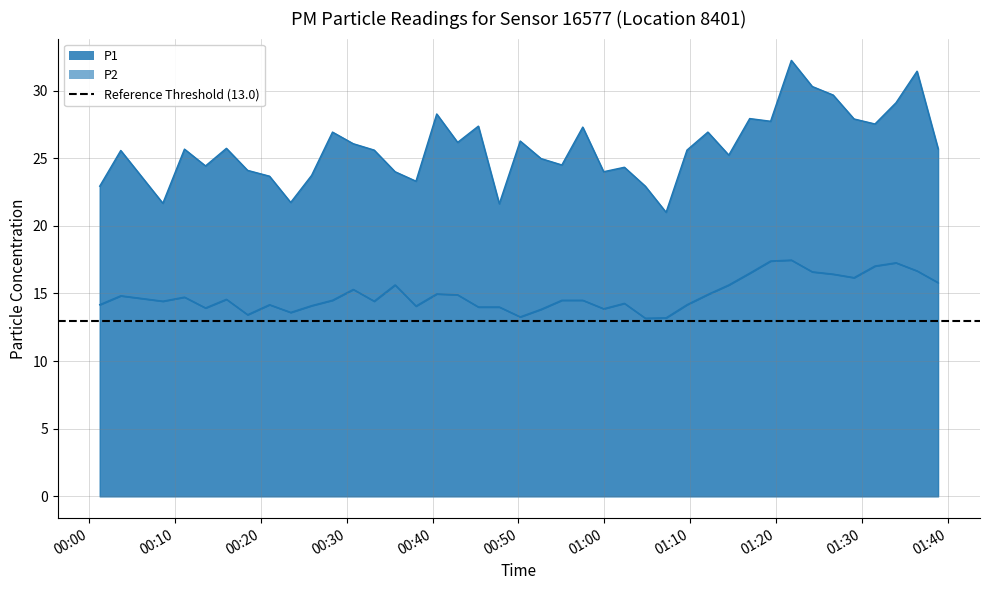

What is the highest value of the P2 series?

17.5